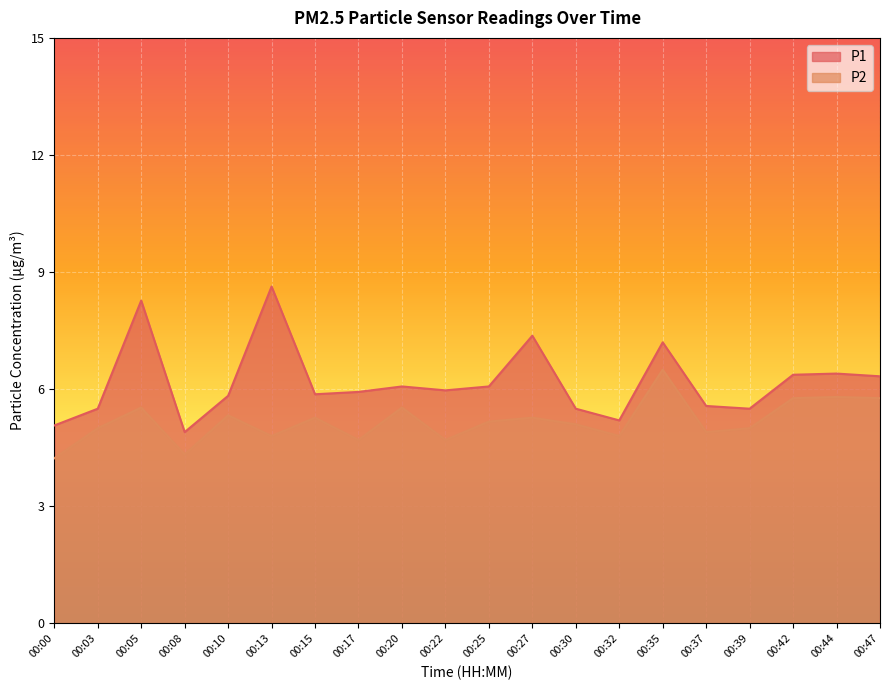

How many lines are shown in the chart?

2